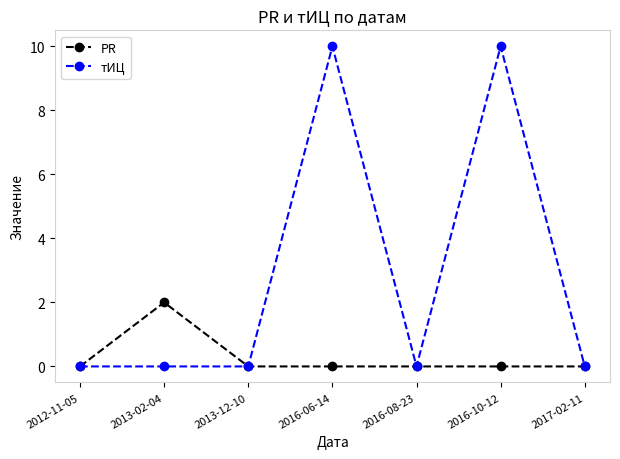

Is the value of тИЦ at 2016-10-12 greater than the value of PR at 2016-08-23?

Yes